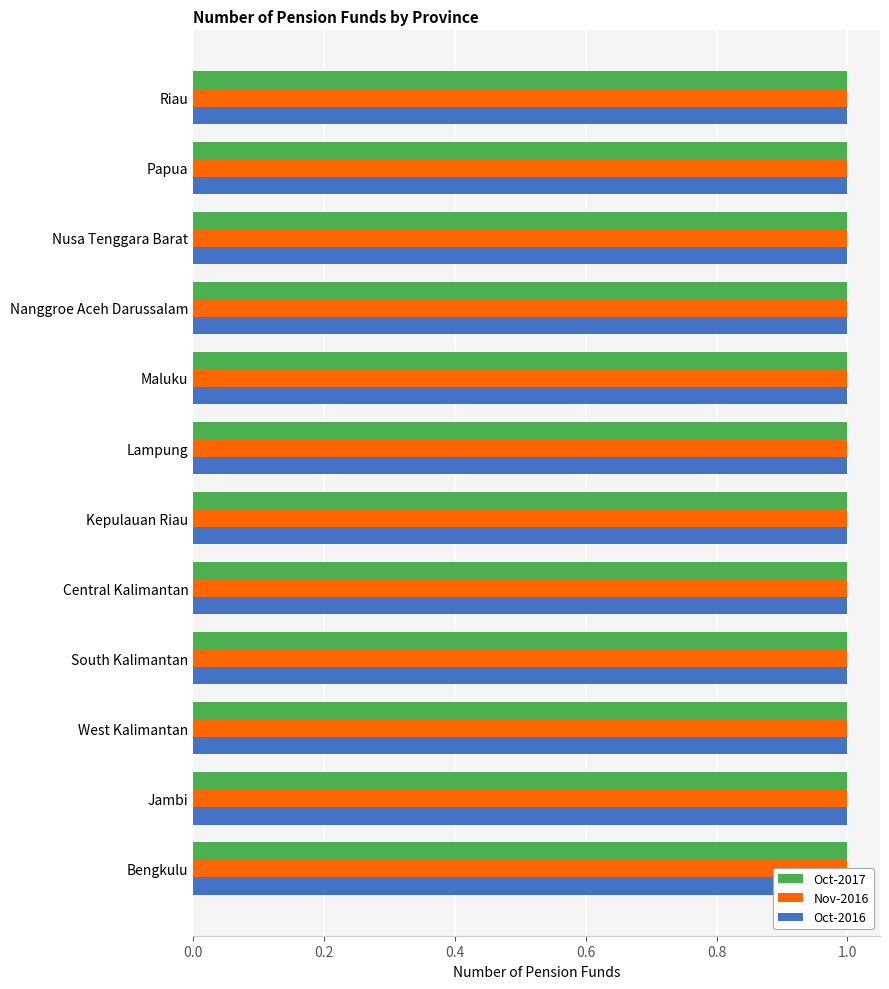

List the series in order of their peak value, highest first.

Oct-2016, Nov-2016, Oct-2017